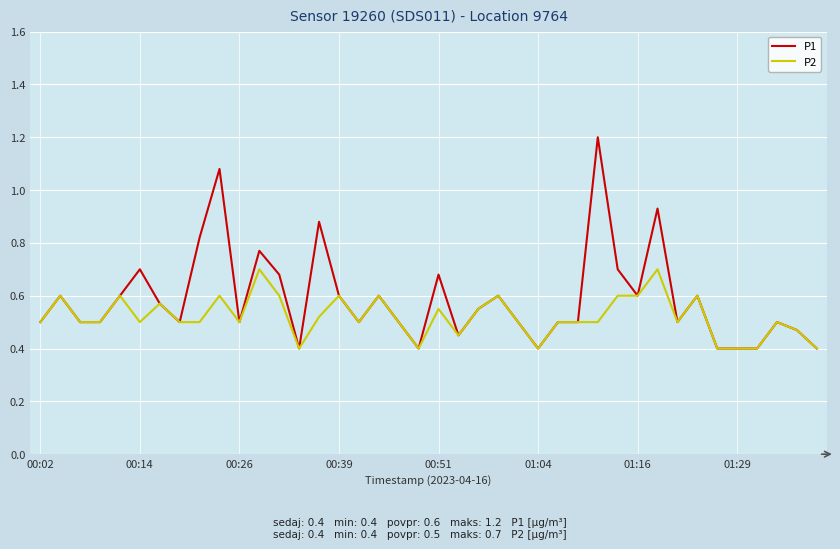

Rank the series by their average value, from highest to lowest.

P1, P2